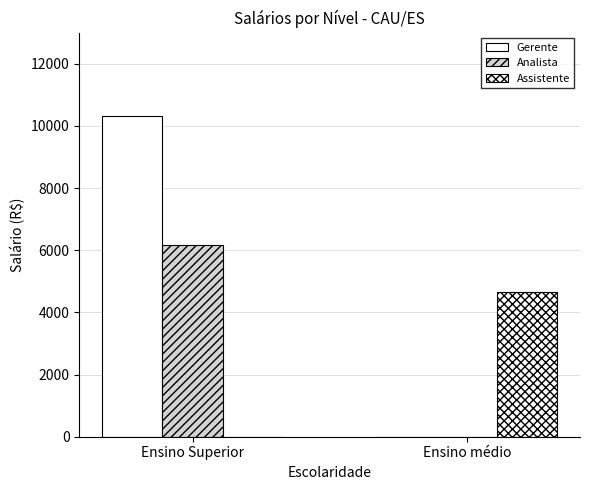

Which series has the largest total across all categories?

Gerente